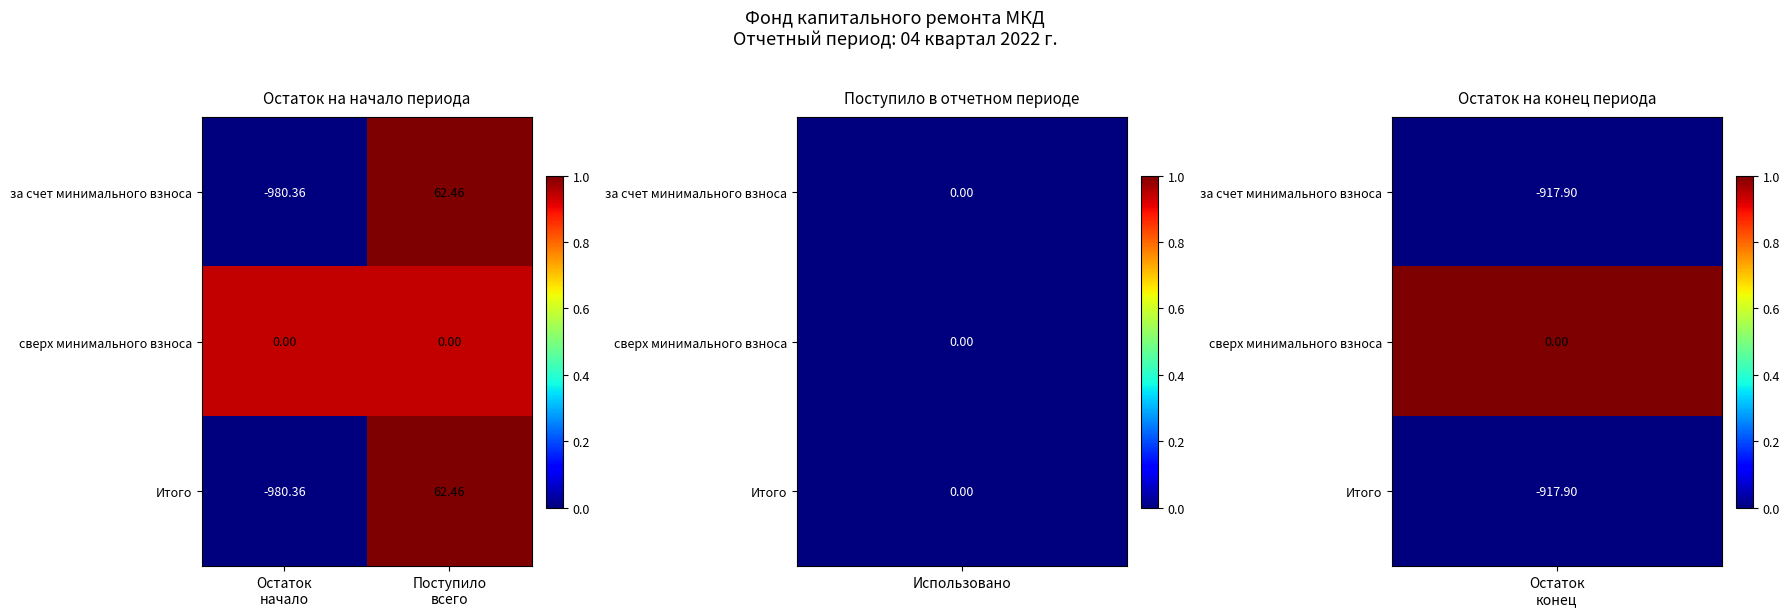

Which series has the largest total across all categories?

сверх минимального взноса